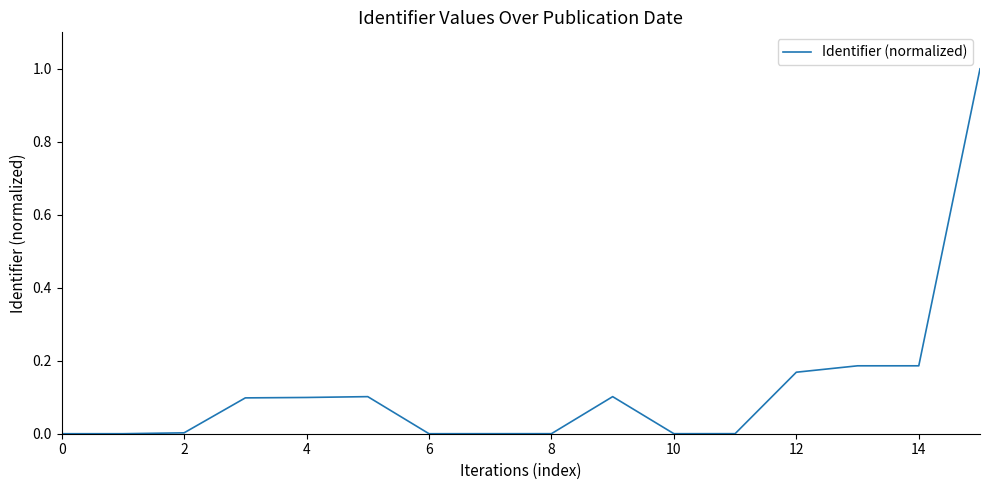

Is this an area chart (filled region under the line)?

No